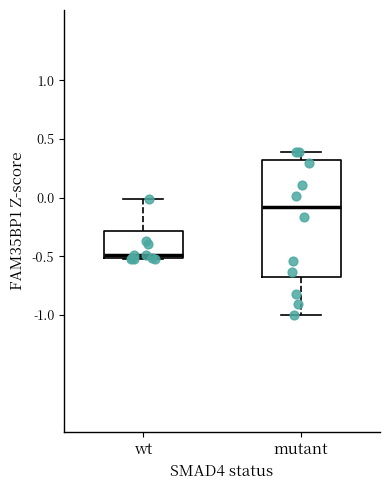

Which box's median line is the lowest?

wt